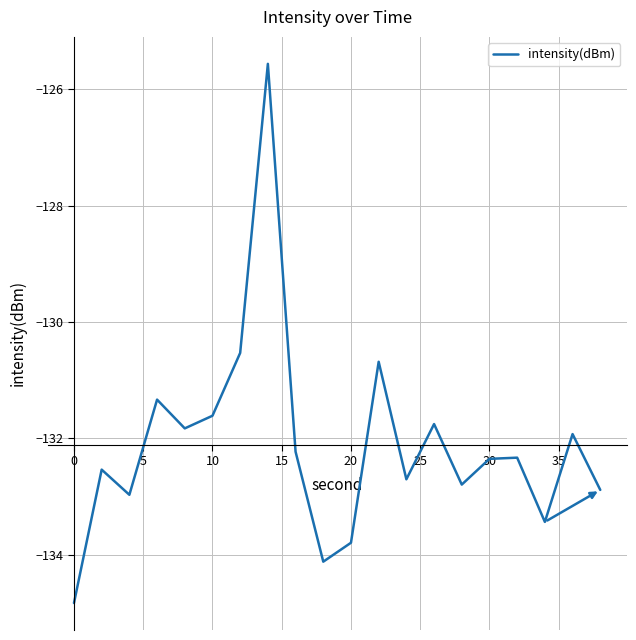

True or false: there are more than 1 points higher than both neighbors.

True